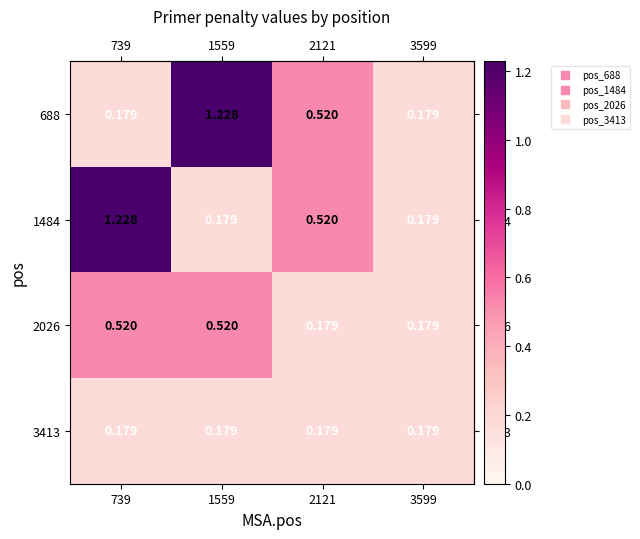

Is the value of 3413 at 1559 greater than the value of 2026 at 1559?

No